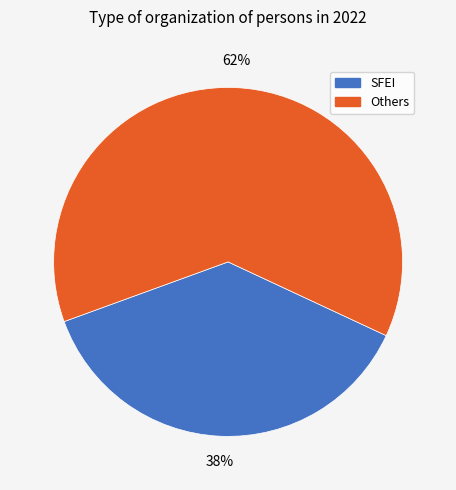

To the nearest percent, what is the average slice percentage?

50%